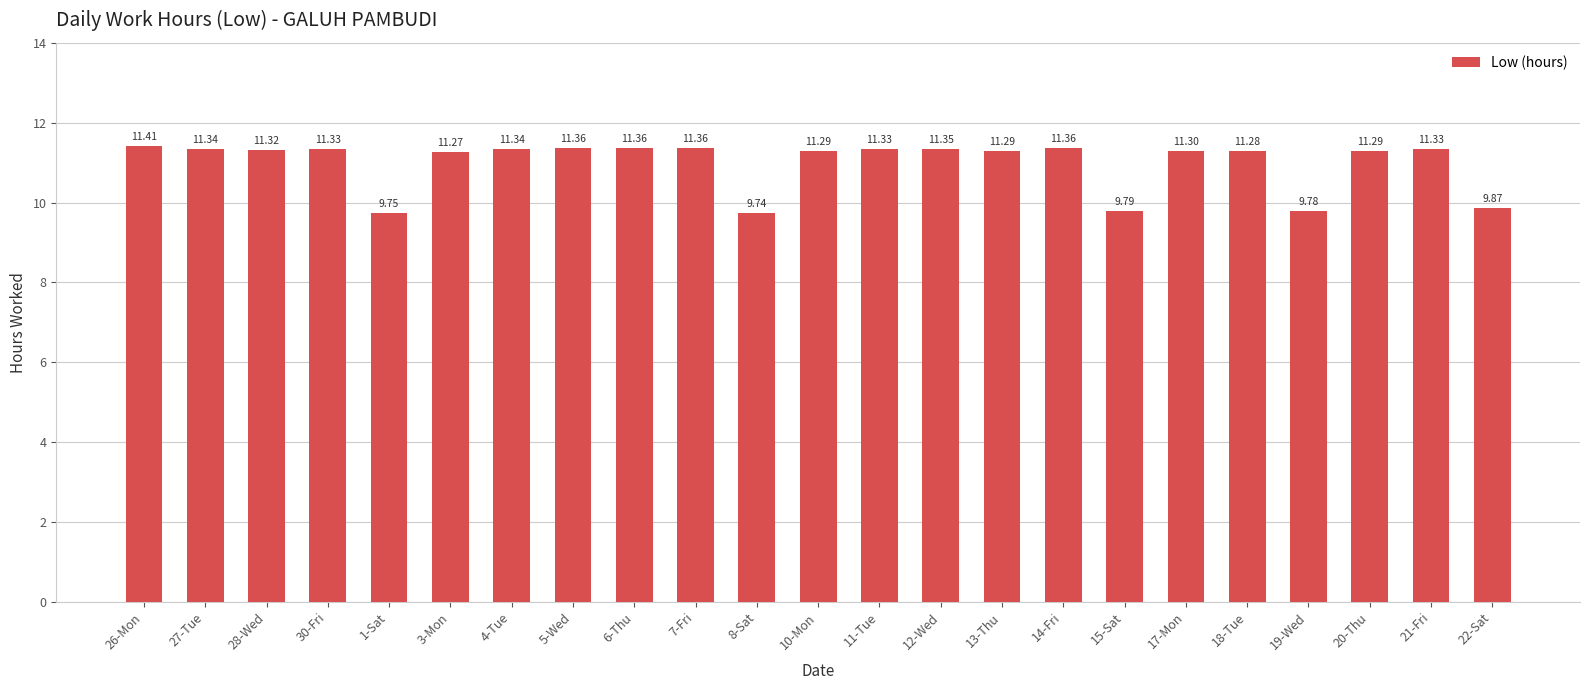

Which has a higher value, 13-Thu or 15-Sat?

13-Thu